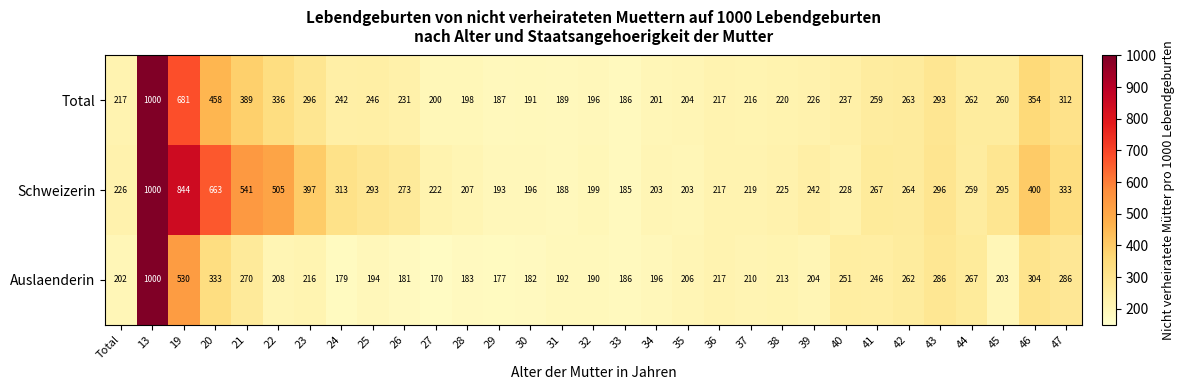

Where is Total nearest to the value 593?

19